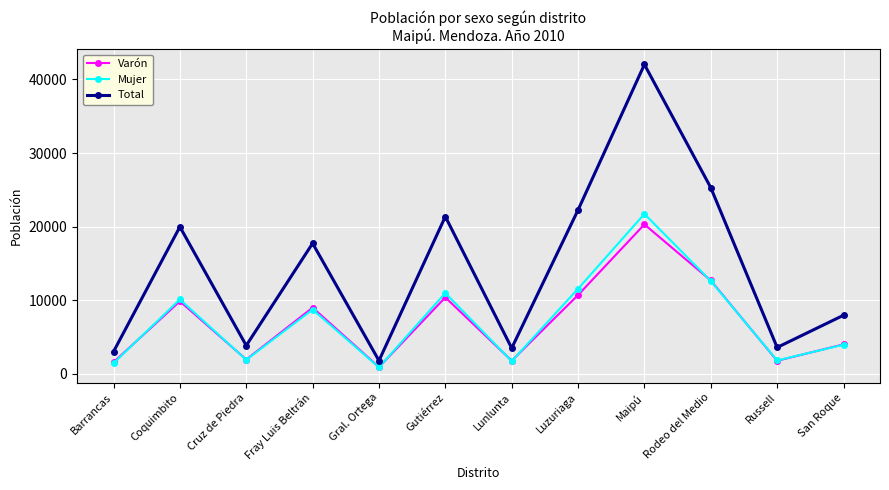

List the series in order of their peak value, lowest first.

Varón, Mujer, Total